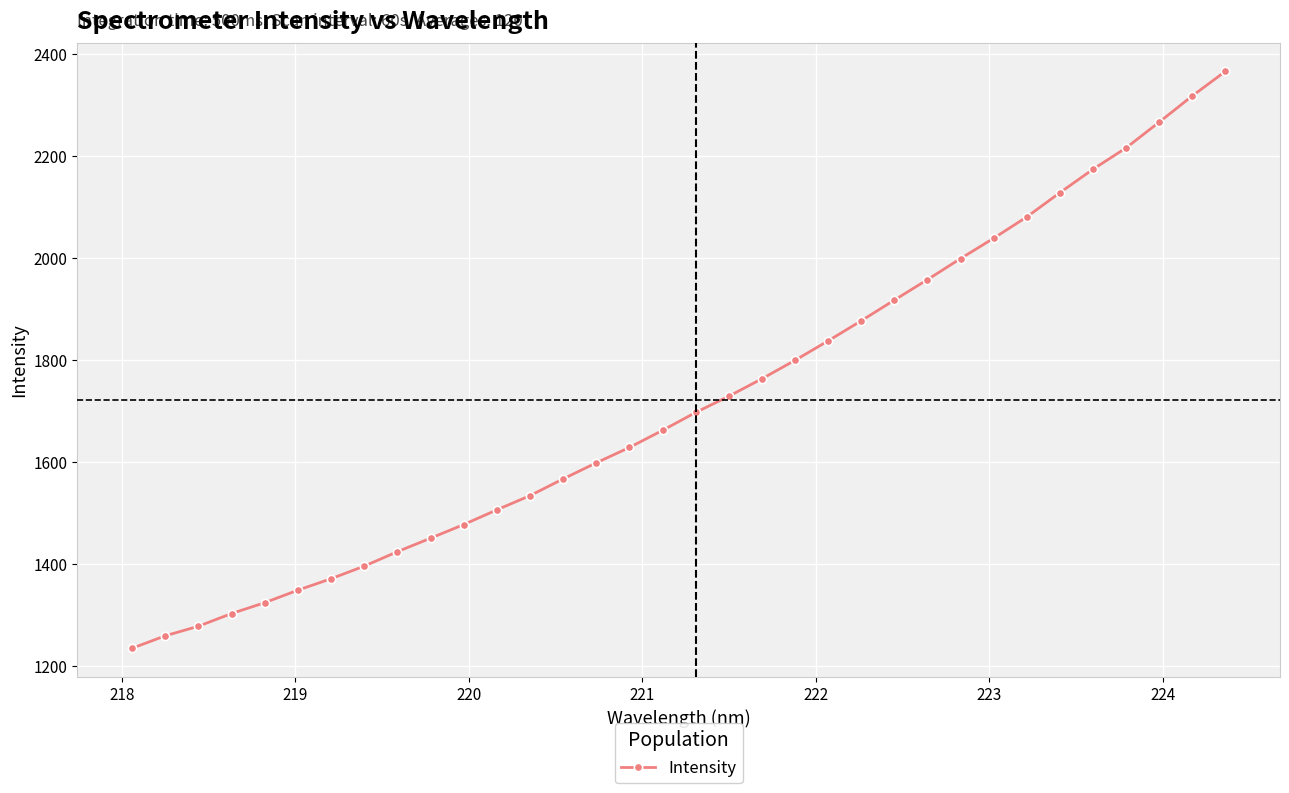

What is the difference between the maximum and second lowest values?

1106.9